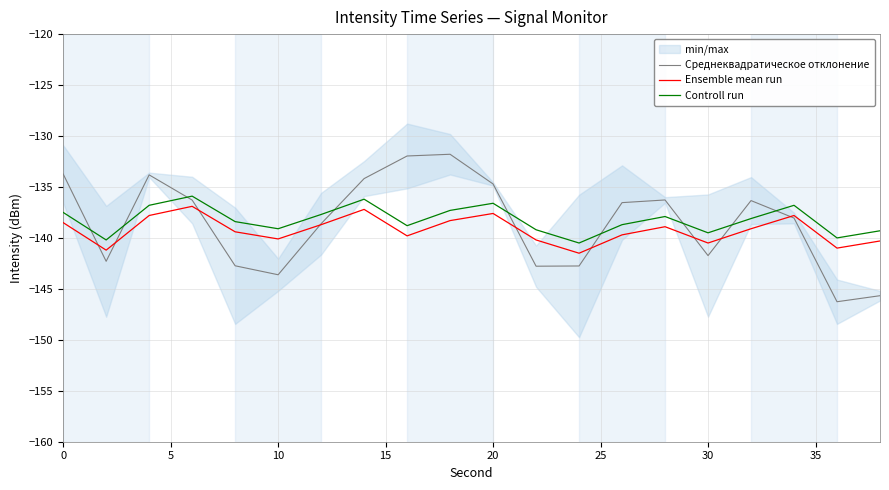

True or false: Controll run and Ensemble mean run intersect in this chart.

False